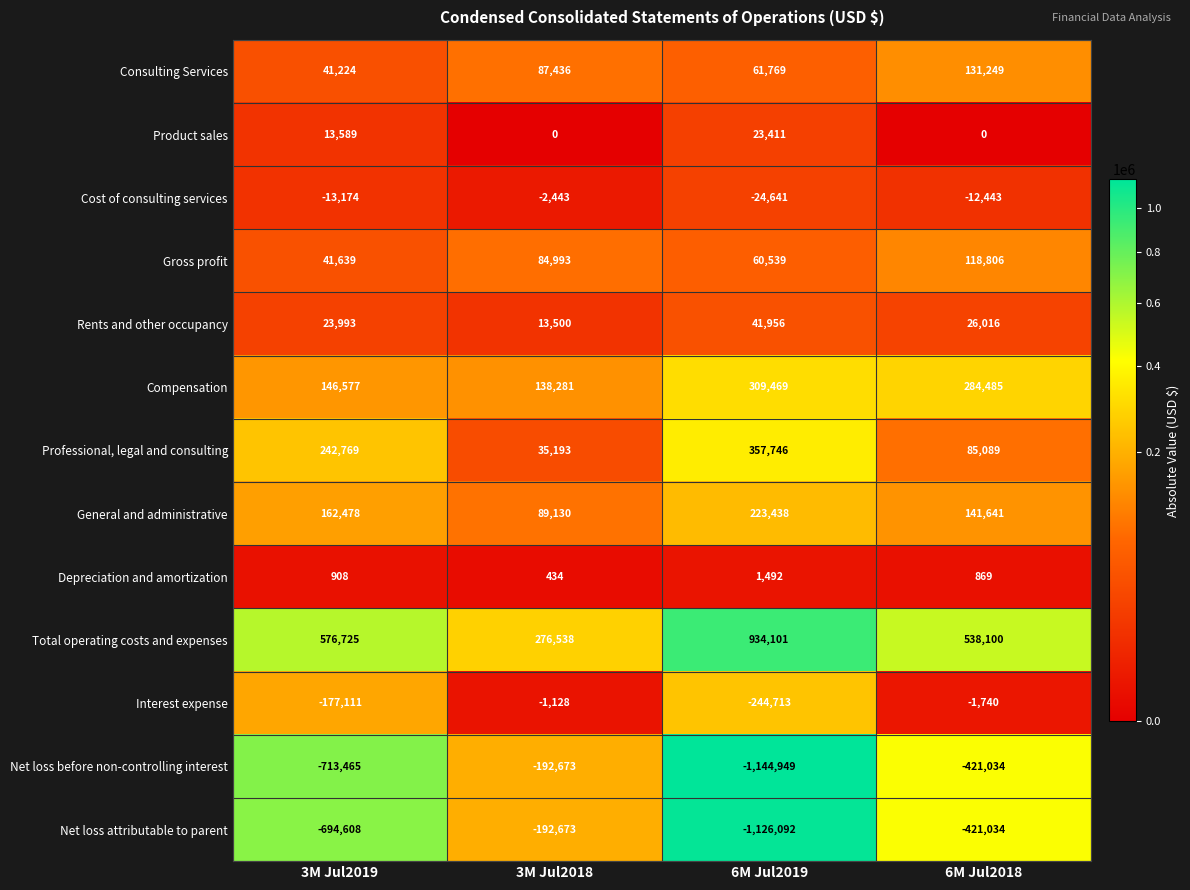

What is the difference between the maximum and minimum values in the Rents and other occupancy series?

28456